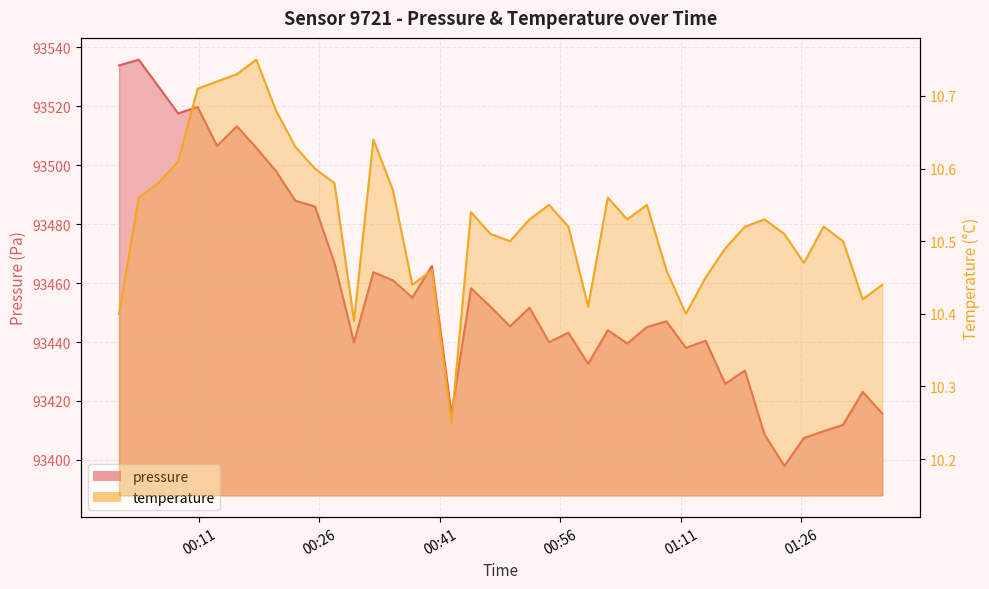

What is the minimum value shown in the chart?

10.2